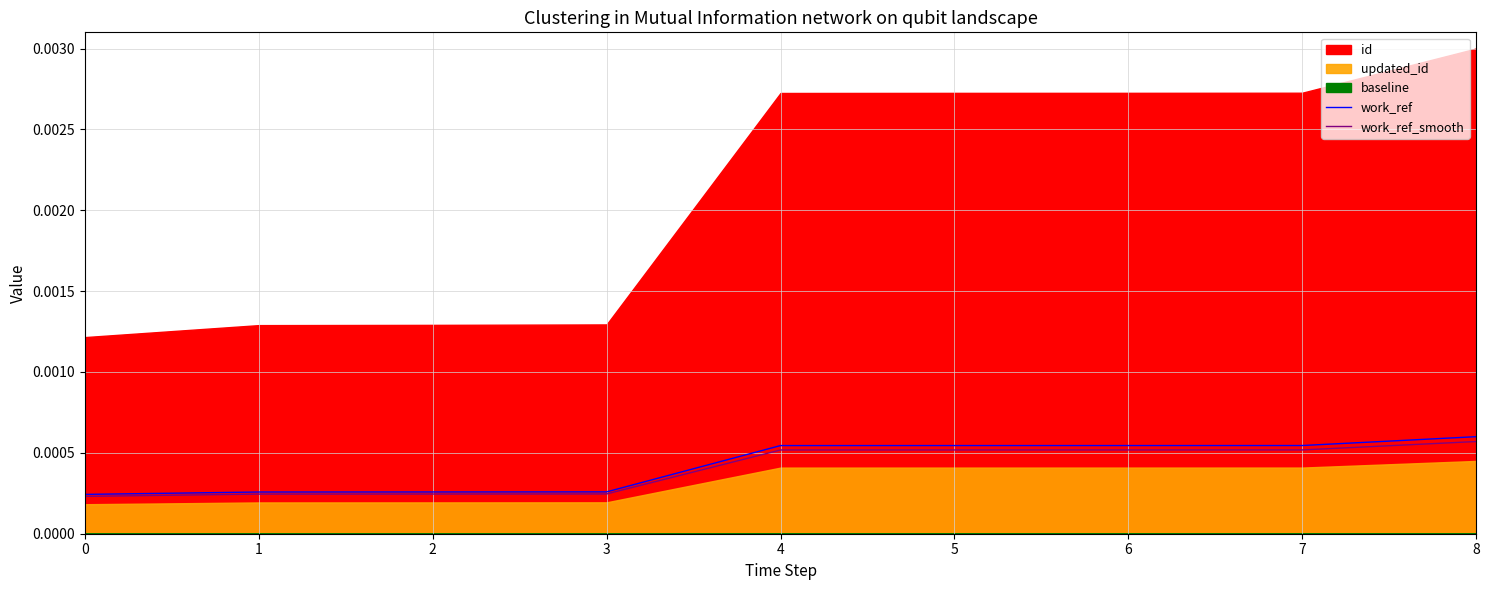

Count the number of categories in the chart.

9